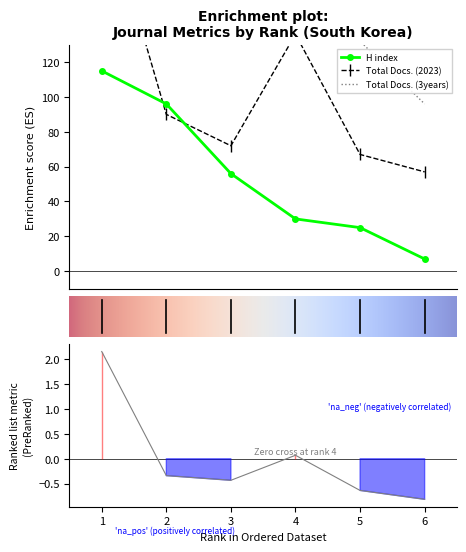

True or false: Total Docs. (2023) and Total Docs. (3years) cross at least once.

False